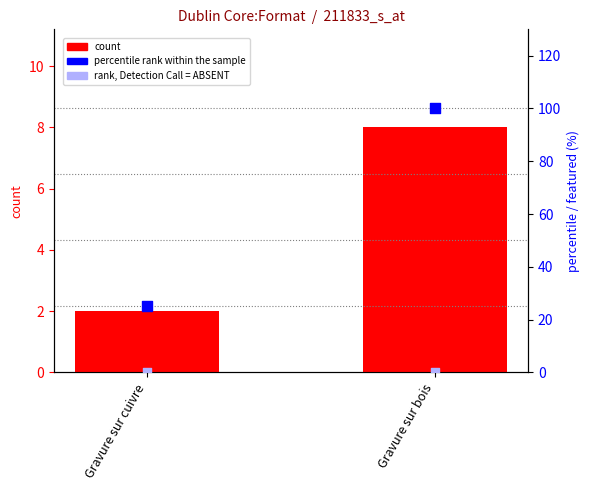

What are all the series names shown in the legend?

count, percentile rank within the sample, rank, Detection Call = ABSENT